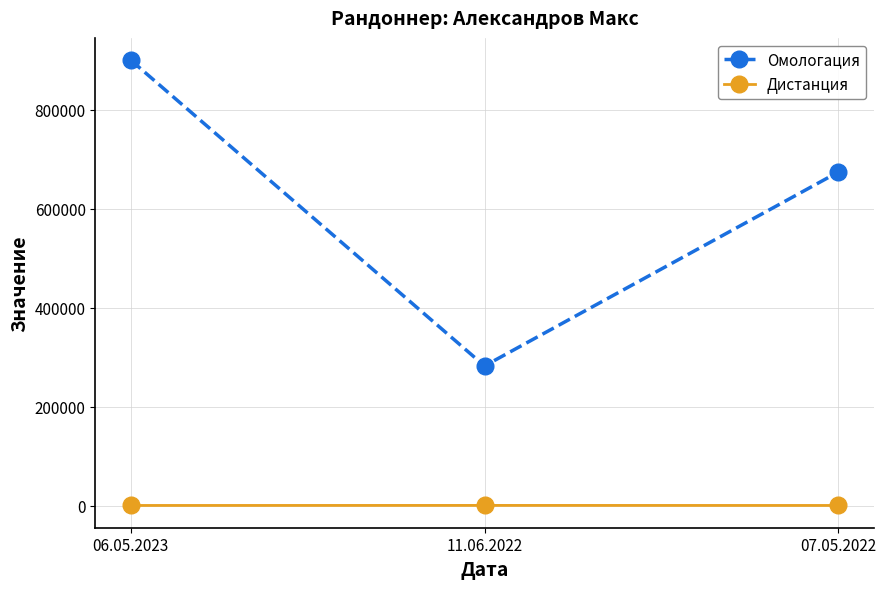

At 06.05.2023, list the series in order from largest to smallest.

Омологация, Дистанция